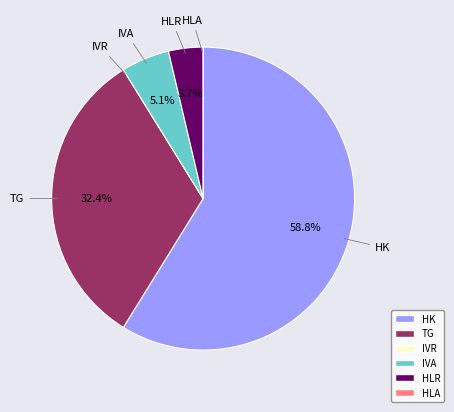

Which has a higher value, HK or HLR?

HK